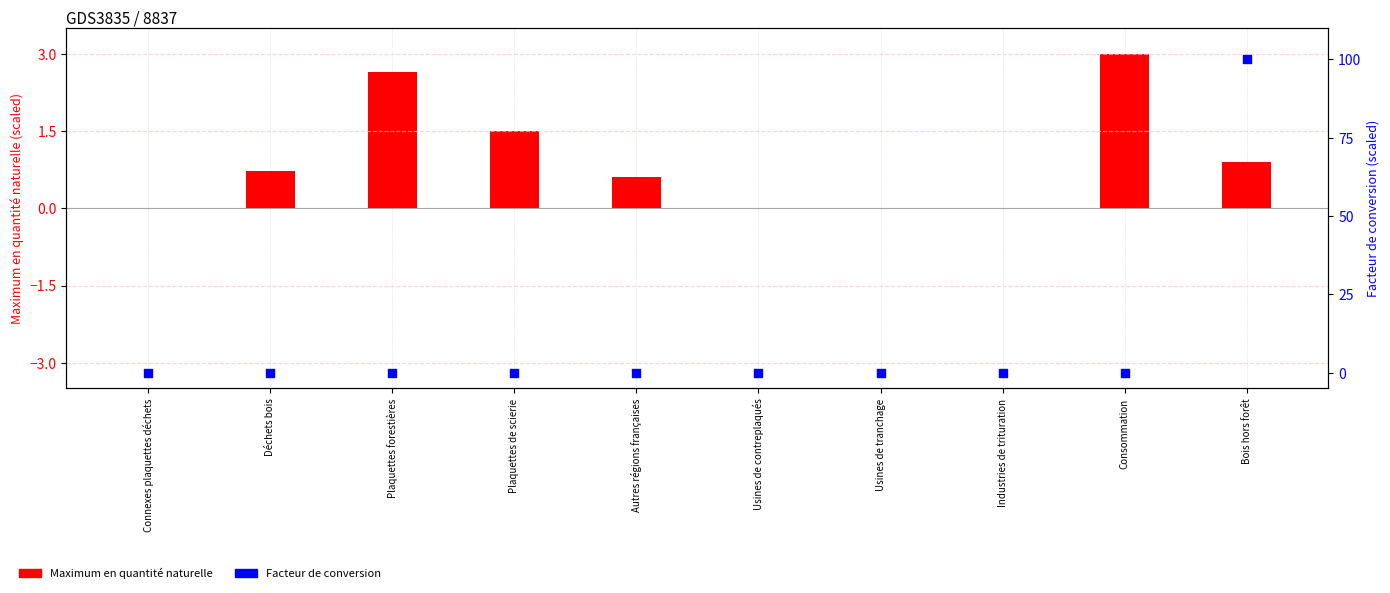

Which series contains the highest Y value?

Facteur de conversion